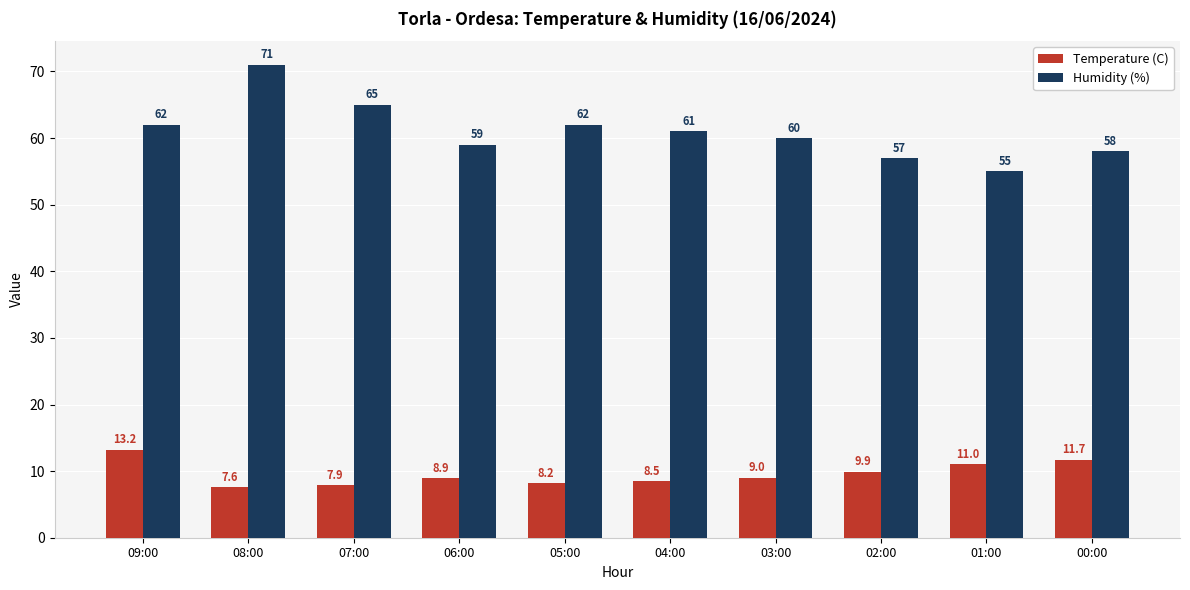

What value does the Temperature (C) series have at 02:00?

9.9